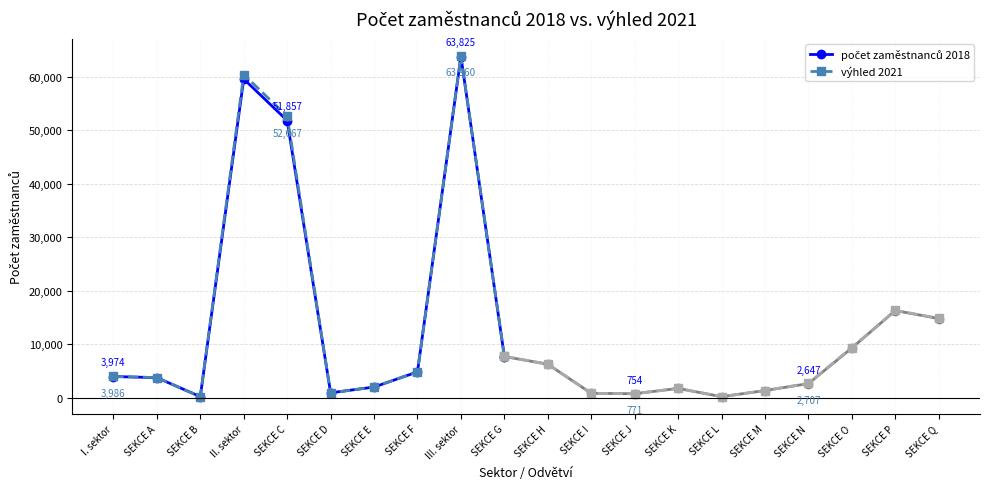

What are all the series names shown in the legend?

počet zaměstnanců 2018, výhled 2021